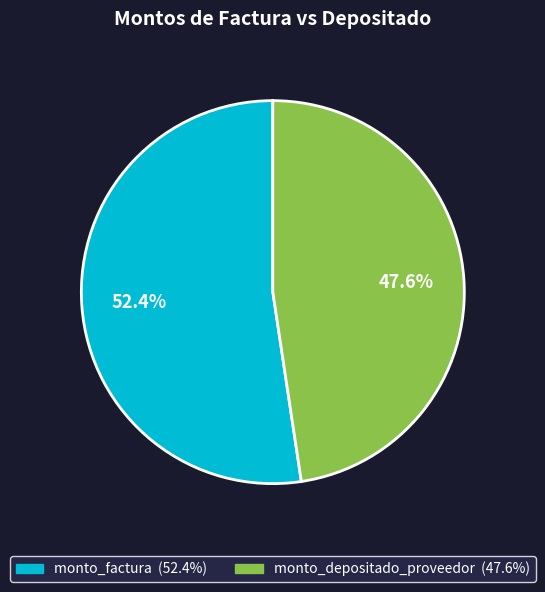

Is it true that monto_depositado_proveedor is 48% of the pie?

True